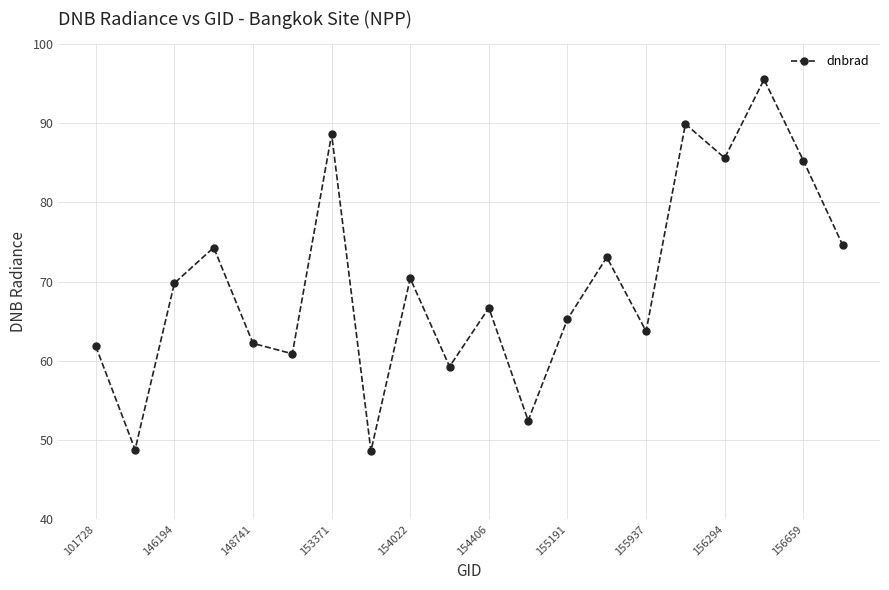

What is the difference between the maximum and minimum values?

46.9